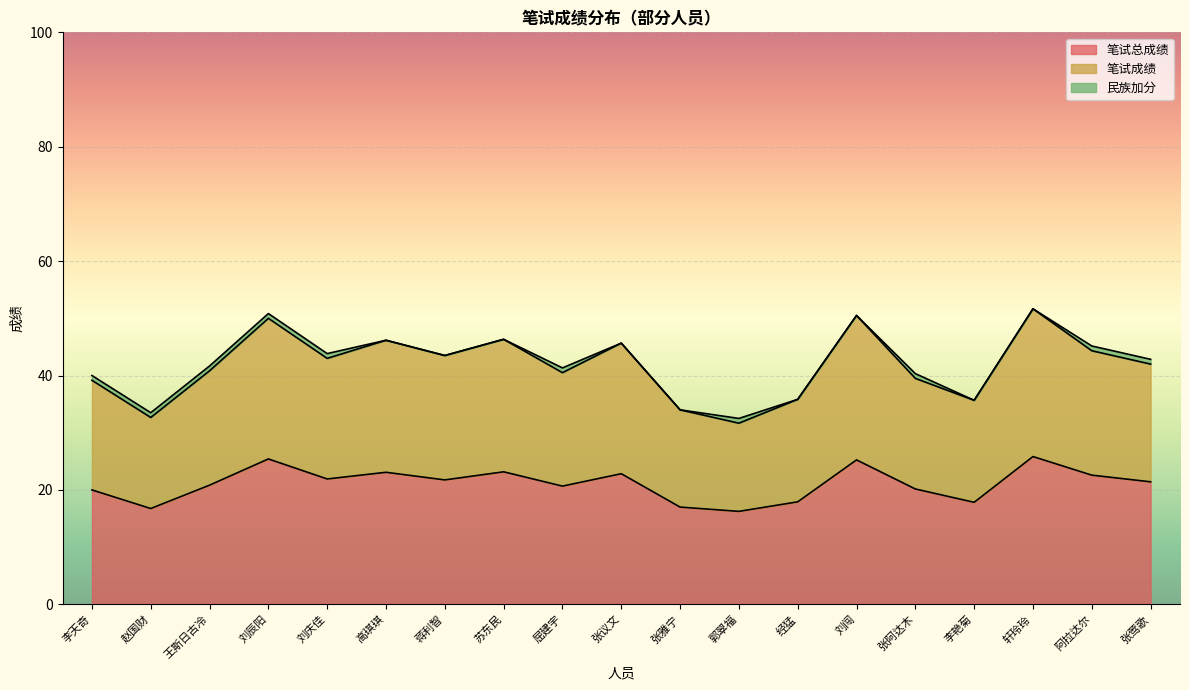

Is it true that 笔试总成绩 equals 22.6 at 阿拉达尔?

True